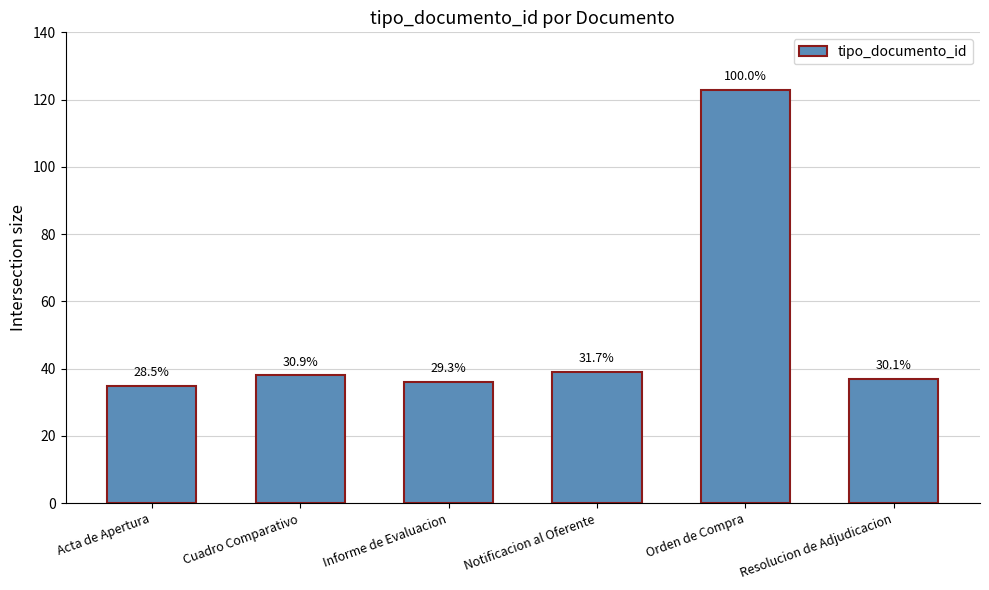

Are the bars horizontal?

No